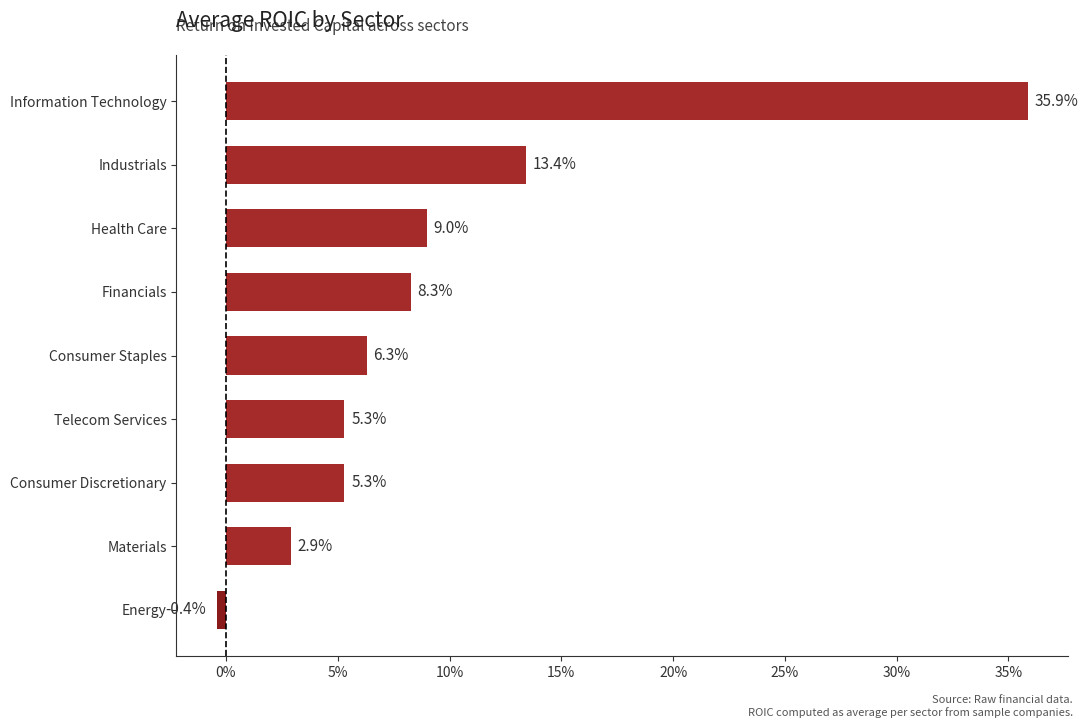

Where is the data nearest to the value 17?

Industrials